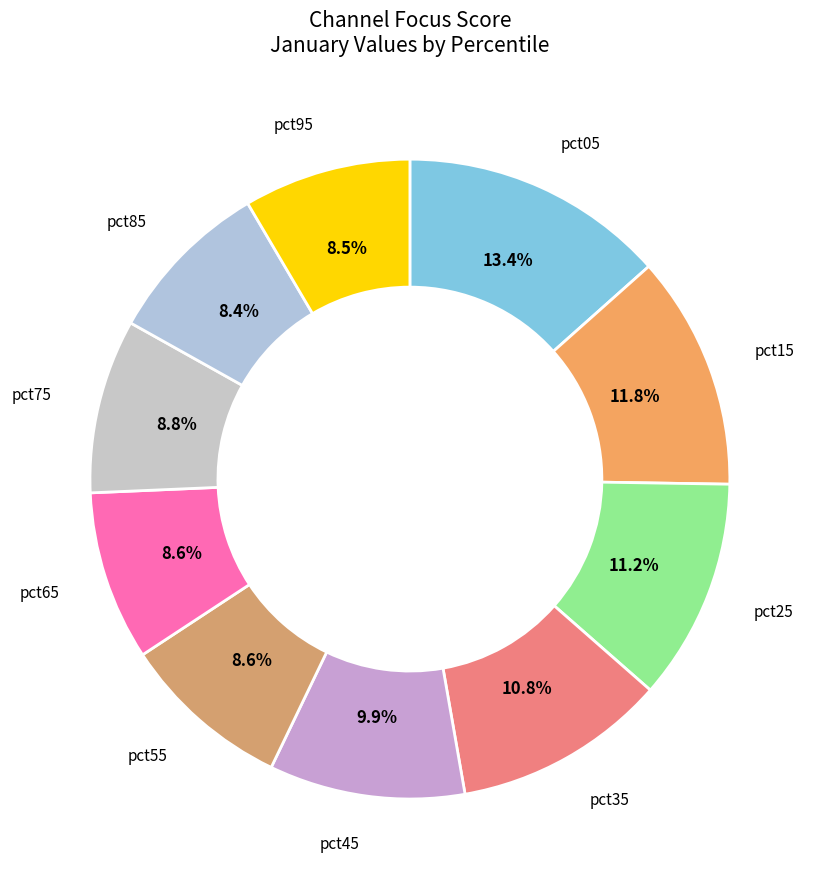

Does pct75 represent more than half of the total?

No